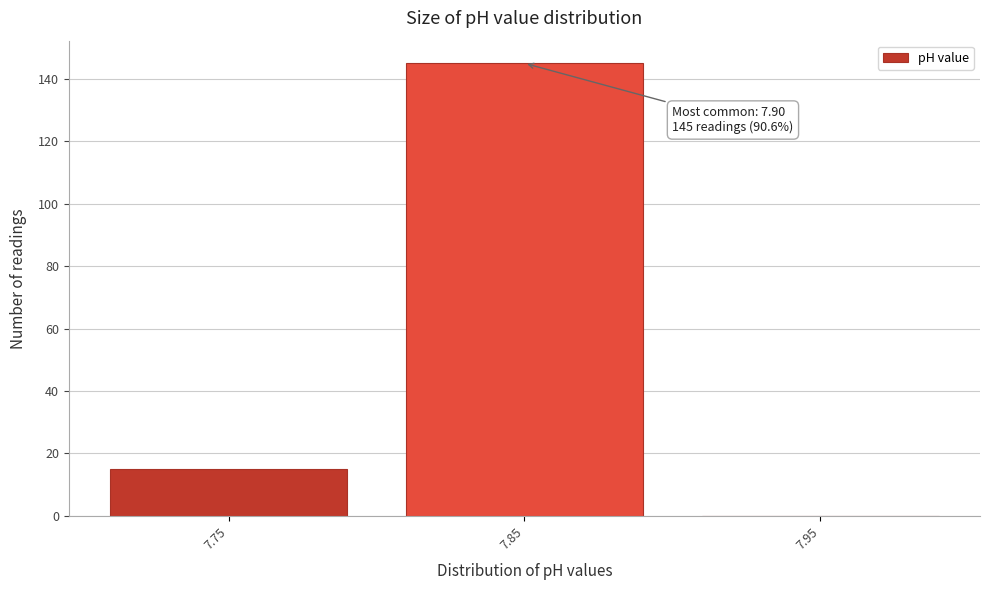

Reading left to right, list all the values displayed in this chart.

7.75=15	7.85=145	7.95=0